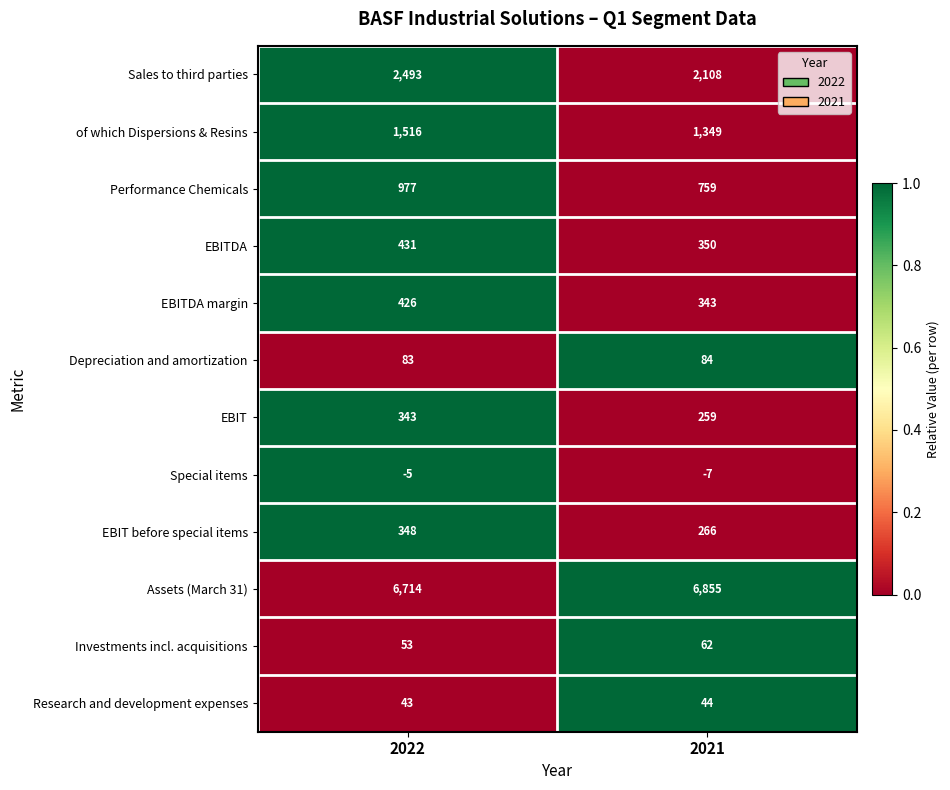

Which series has the largest total across all categories?

Assets (March 31)